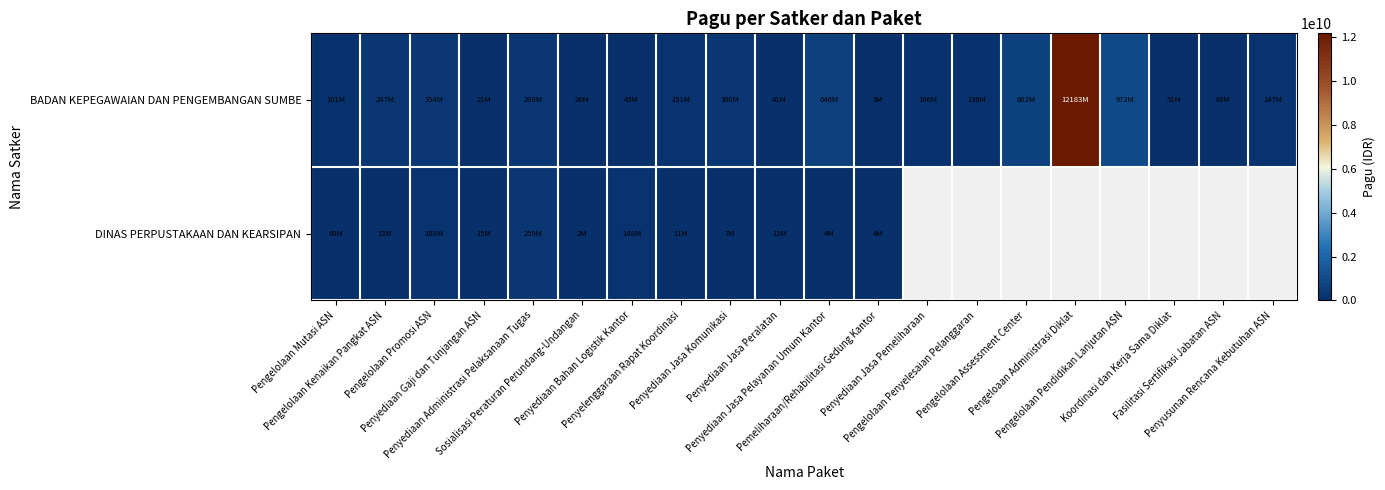

List the series in order of their peak value, highest first.

BADAN KEPEGAWAIAN DAN PENGEMBANGAN SUMBE, DINAS PERPUSTAKAAN DAN KEARSIPAN